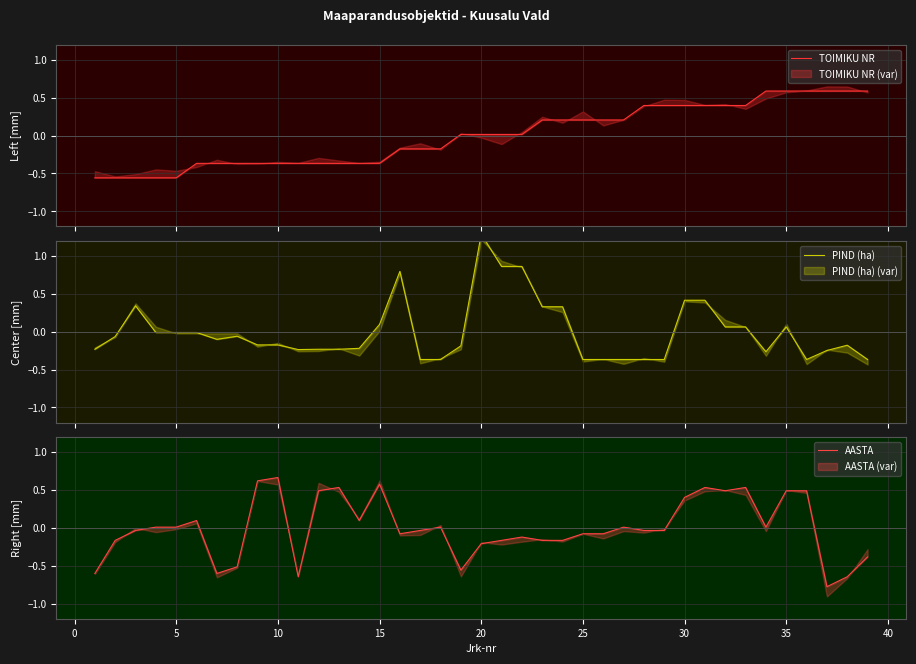

What are all the series names shown in the legend?

TOIMIKU NR, PIND (ha), AASTA